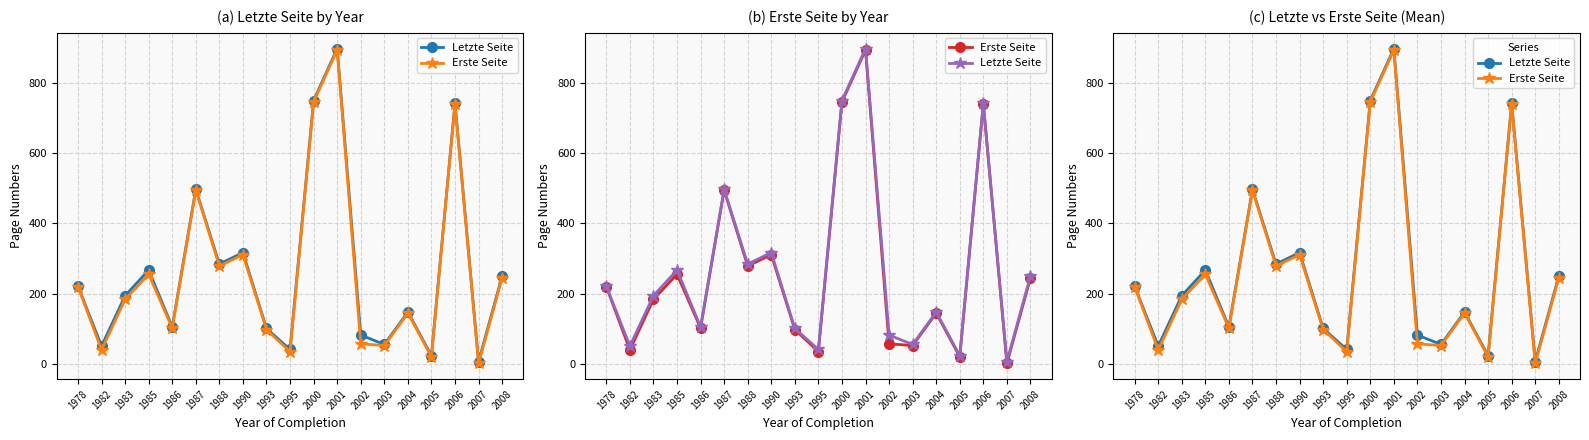

Reading right to left, transcribe all the data shown in this chart.

Letzte Seite: 2008=250.0	2007=6.3	2006=742.7	2005=23.0	2004=147.5	2003=55.0	2002=82.0	2001=898.0	2000=750.0	1995=40.8	1993=100.7	1990=317.0	1988=284.0	1987=497.0	1986=105.0	1985=267.0	1983=194.0	1982=50.5	1978=221.0
Erste Seite: 2008=244.8	2007=1.0	2006=740.3	2005=20.0	2004=144.5	2003=52.0	2002=57.0	2001=894.0	2000=746.0	1995=34.5	1993=97.7	1990=311.0	1988=278.5	1987=494.5	1986=101.5	1985=255.0	1983=183.5	1982=39.5	1978=220.0